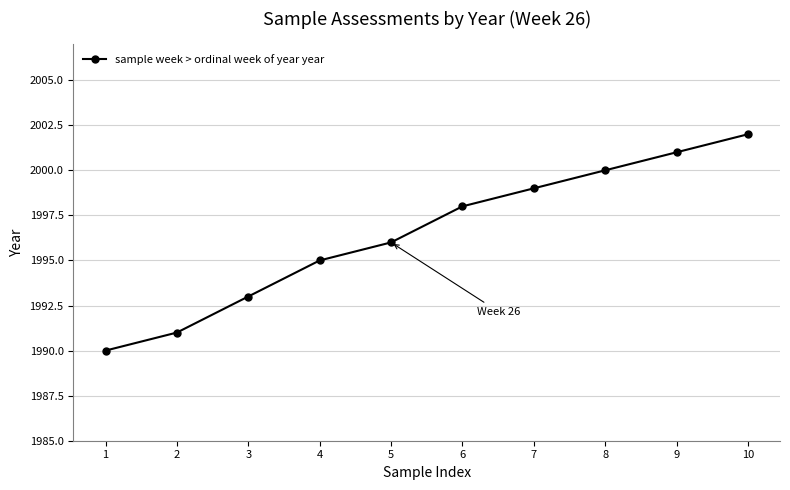

Count the number of data series in this chart.

1